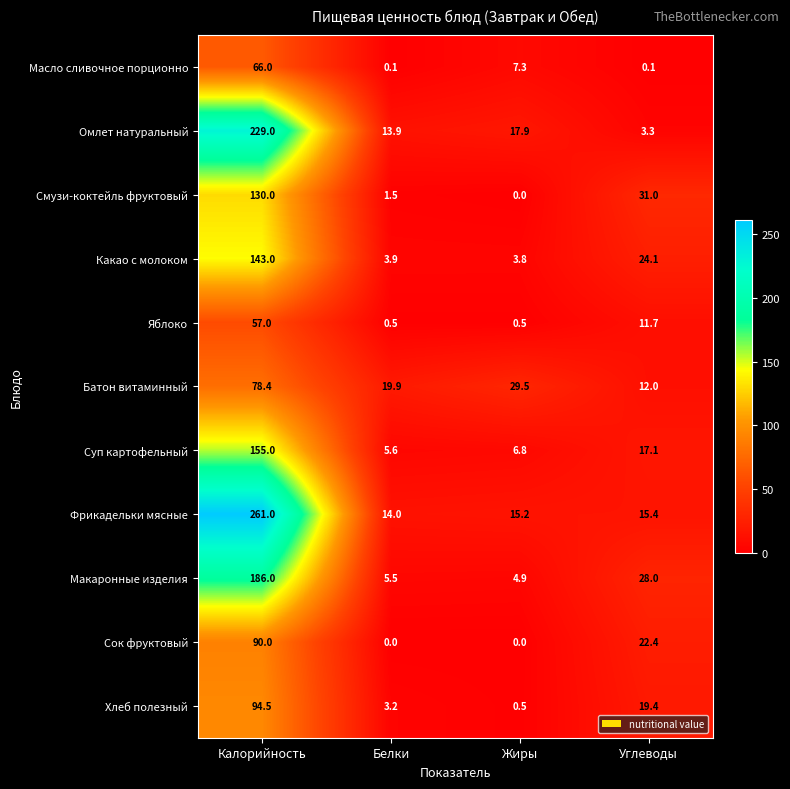

What is the total value across all series at Жиры?

86.4